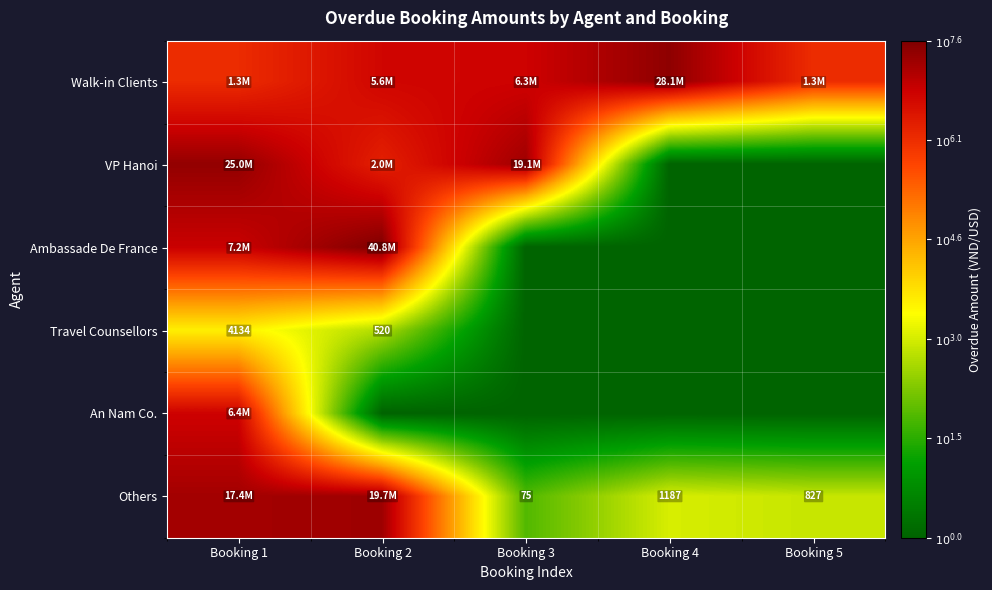

Is the value of Ambassade De France at Booking 5 greater than the value of An Nam Co. at Booking 5?

No